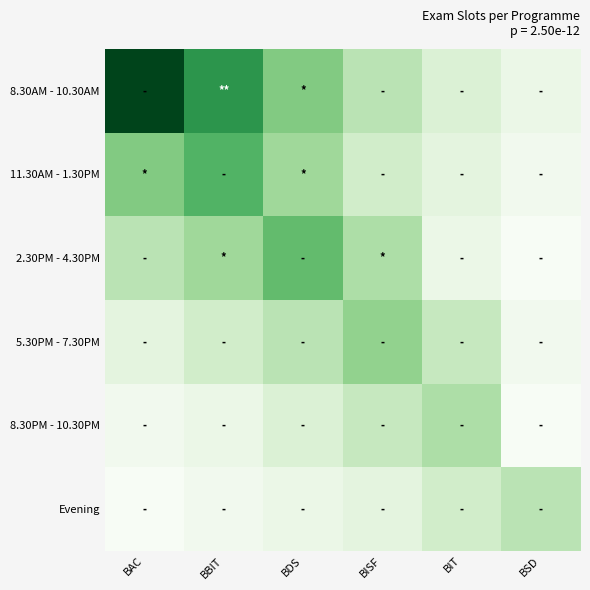

How many categories are shown in the chart?

6